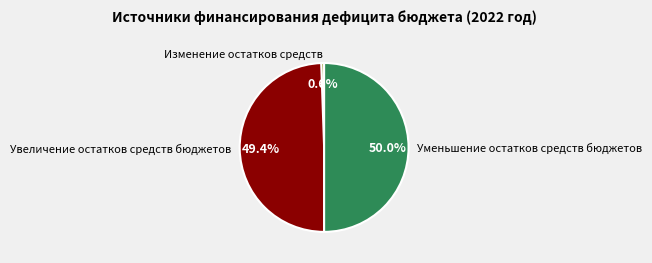

Between Изменение остатков средств and Уменьшение остатков средств бюджетов, which is larger?

Уменьшение остатков средств бюджетов